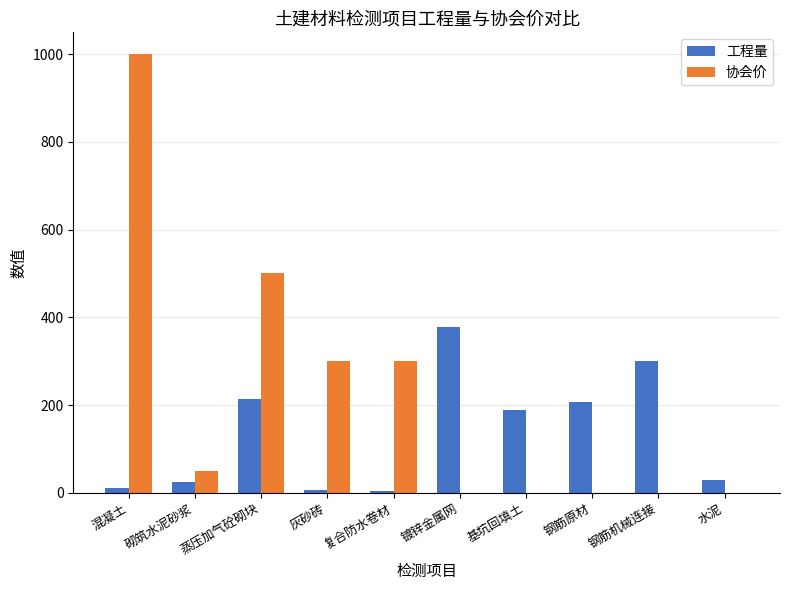

Which series has the largest range (max minus min)?

协会价